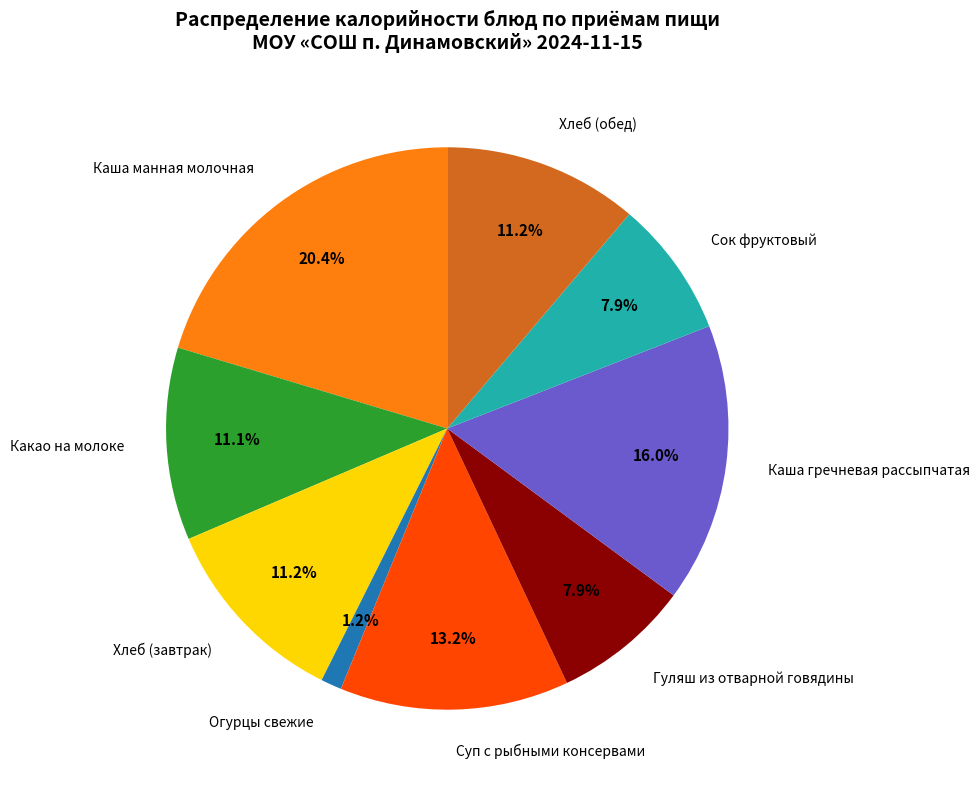

Which slice is the largest?

Каша манная молочная